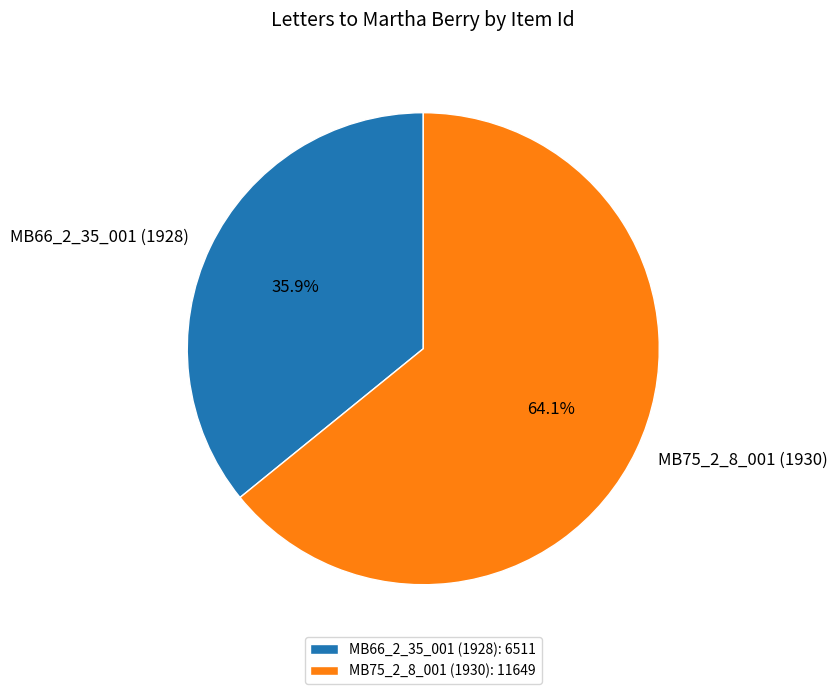

Count the number of slices in the pie.

2